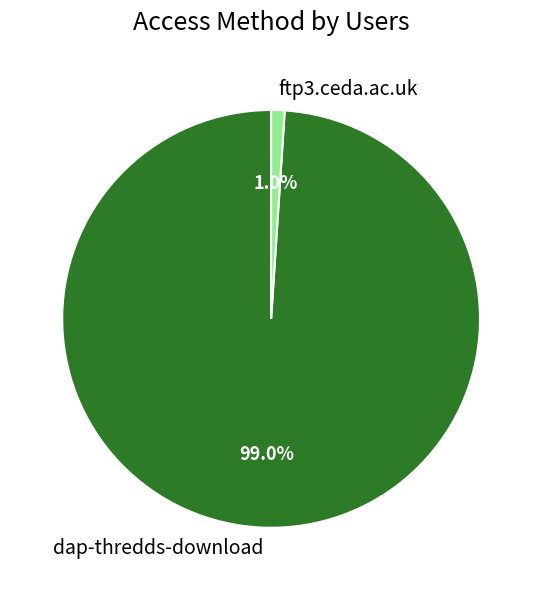

To the nearest percent, what is the difference between the dap-thredds-download and ftp3.ceda.ac.uk slice percentages?

98%